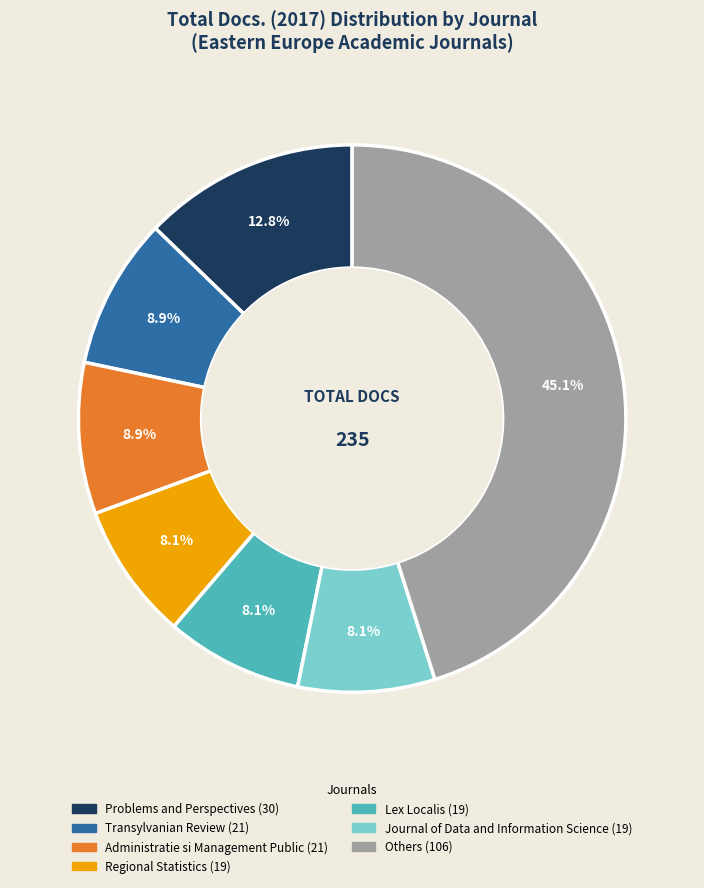

Is there any slice that represents more than half of the pie?

No